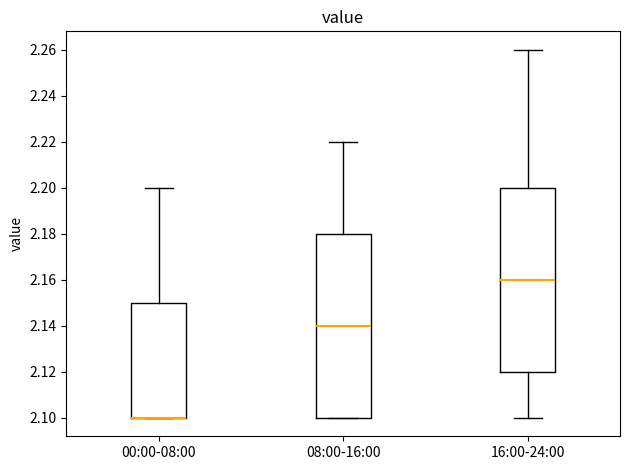

Reading left to right, transcribe this box plot: for each box, give where its median line is, the range the box spans, and where its two whiskers end, as read against the y-axis. The values are not printed on the chart, so give them approximately, as read against the axis.

00:00-08:00: median 2.10 (drawn on the box's lower edge), box 2.10 to 2.15, whiskers 2.10 to 2.20
08:00-16:00: median 2.14, box 2.10 to 2.18, whiskers 2.10 to 2.22
16:00-24:00: median 2.16, box 2.12 to 2.20, whiskers 2.10 to 2.26